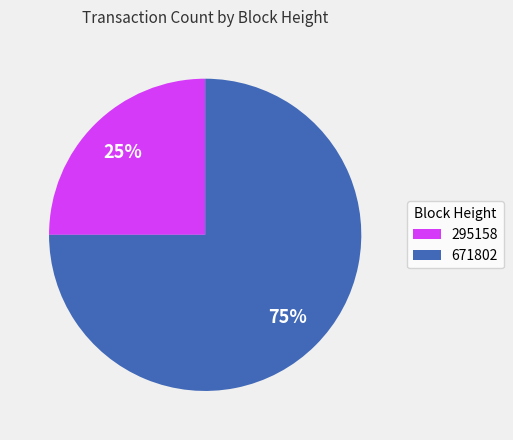

Is the sum of 295158 and 671802 greater than half?

Yes